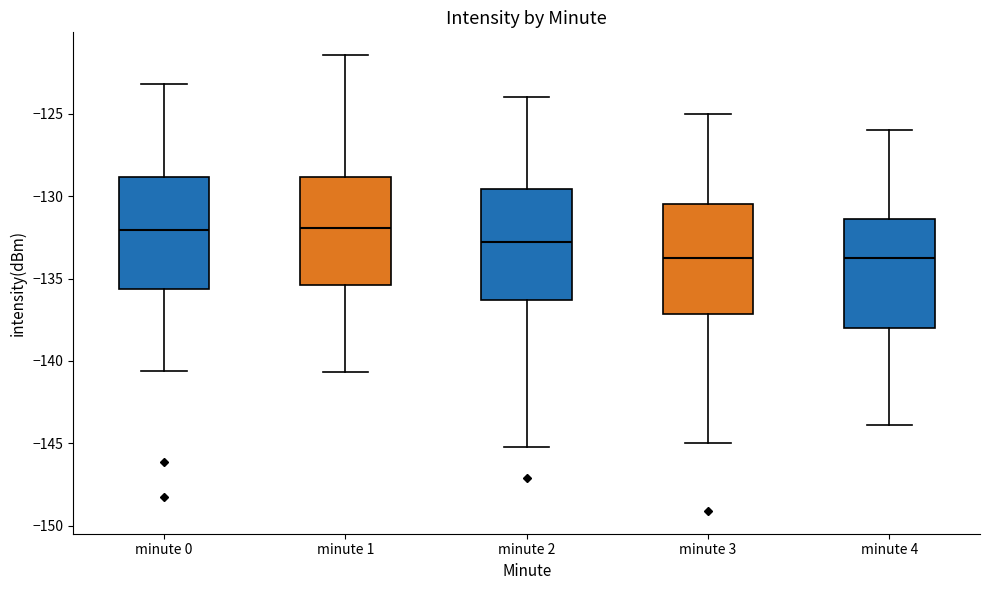

Where does the upper whisker of the box for minute 1 end on the y-axis? The values are not printed on the chart, so give them approximately, as read against the axis.

-121.5